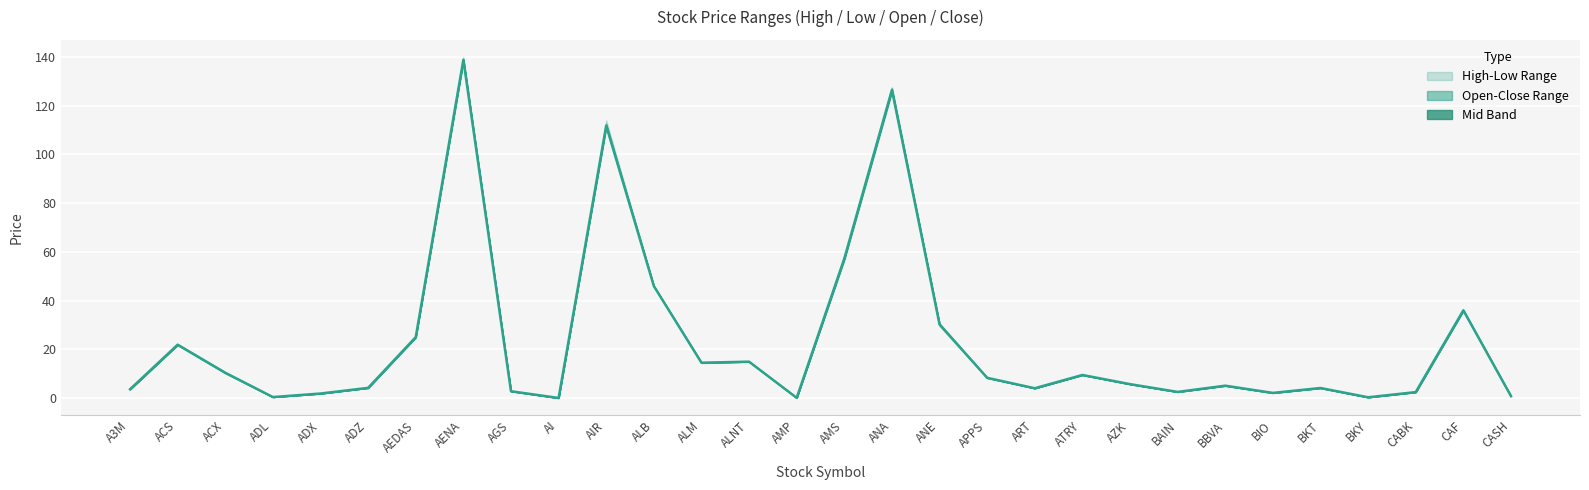

Between BKT and AGS, which is larger?

BKT